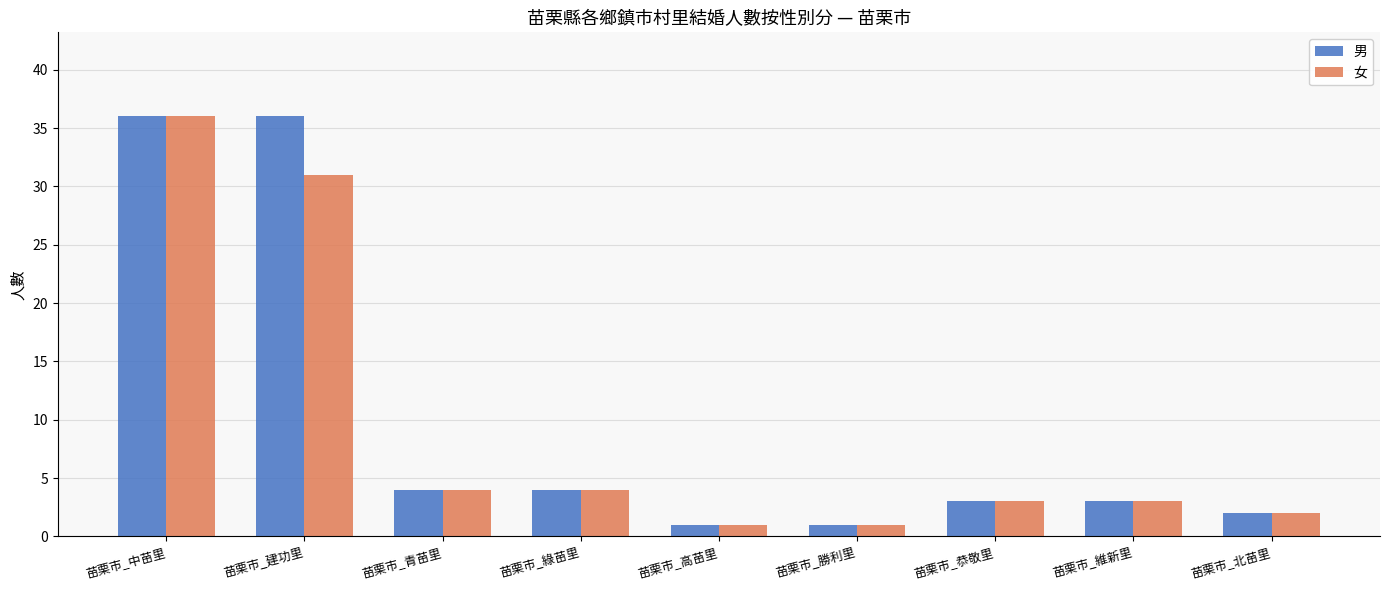

At which label is 女 closest to 18?

苗栗市_建功里